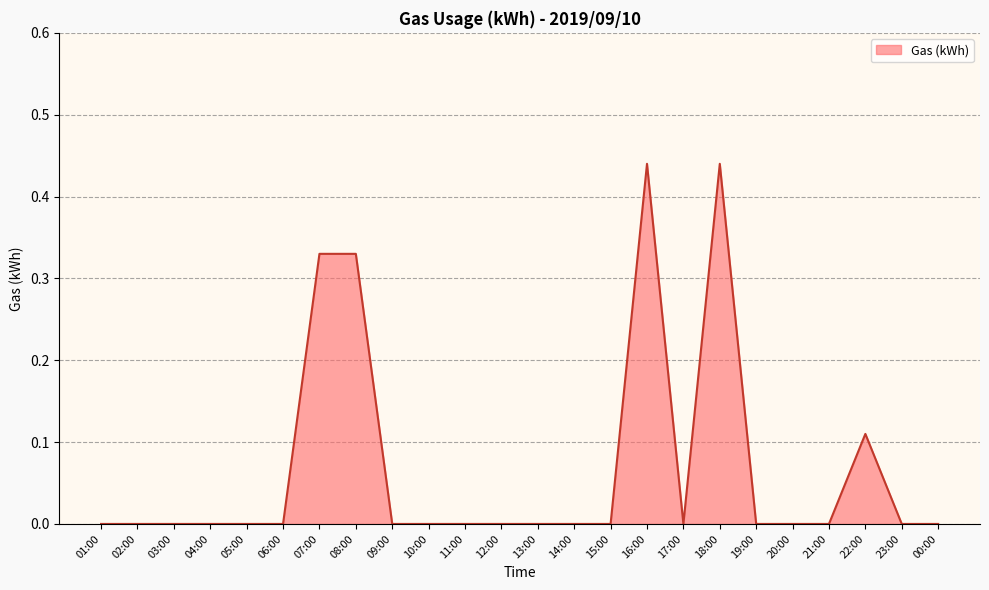

What is the sum of all values?

1.7